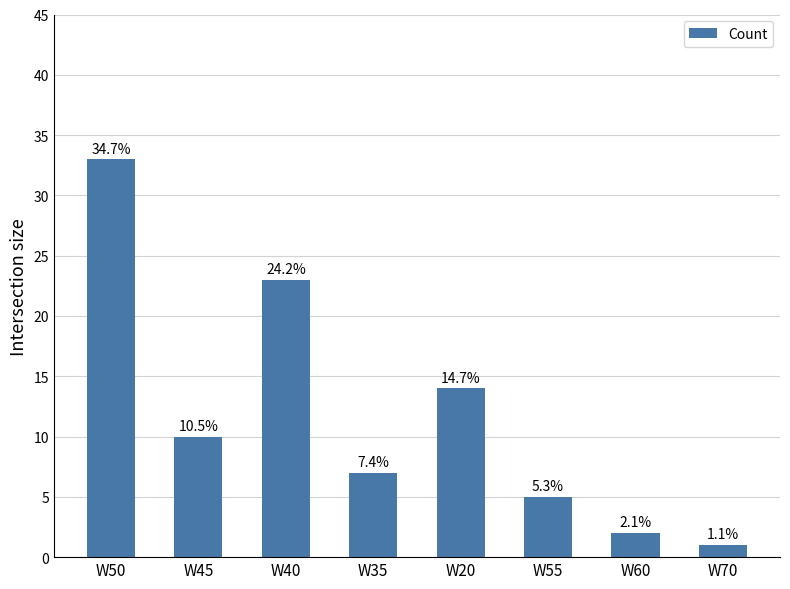

Reading right to left, list all the values displayed in this chart.

1	2	5	14	7	23	10	33